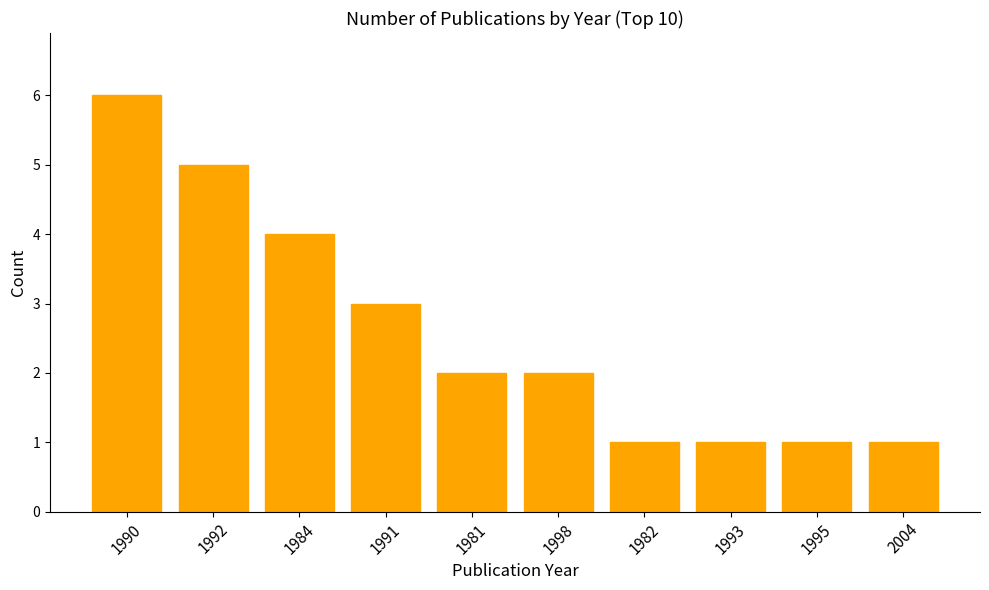

What is the greatest value displayed?

6